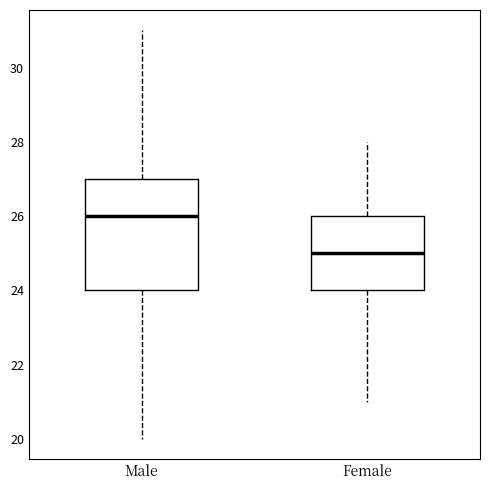

Reading left to right, transcribe this box plot: for each box, give where its median line is, the range the box spans, and where its two whiskers end, as read against the y-axis. The values are not printed on the chart, so give them approximately, as read against the axis.

Male: median 26, box 24 to 27, whiskers 20 to 31
Female: median 25, box 24 to 26, whiskers 21 to 28